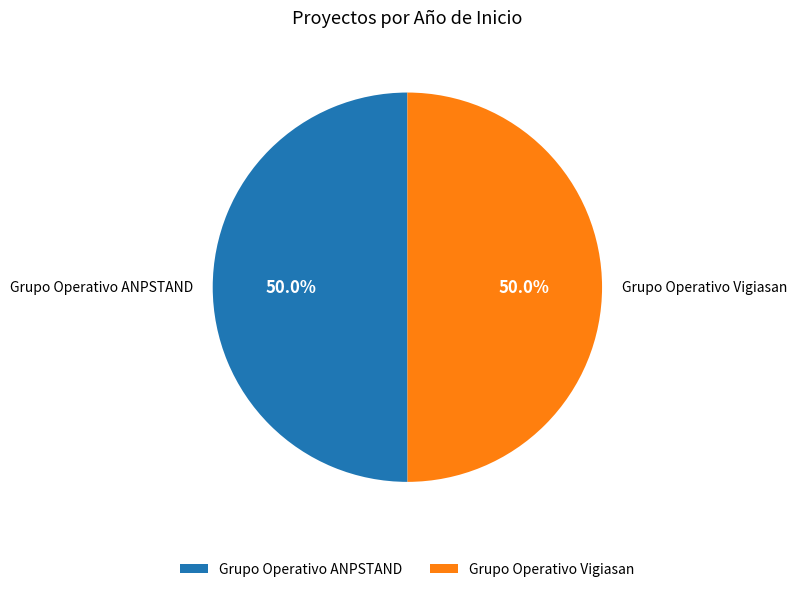

Count the number of slices in the pie.

2